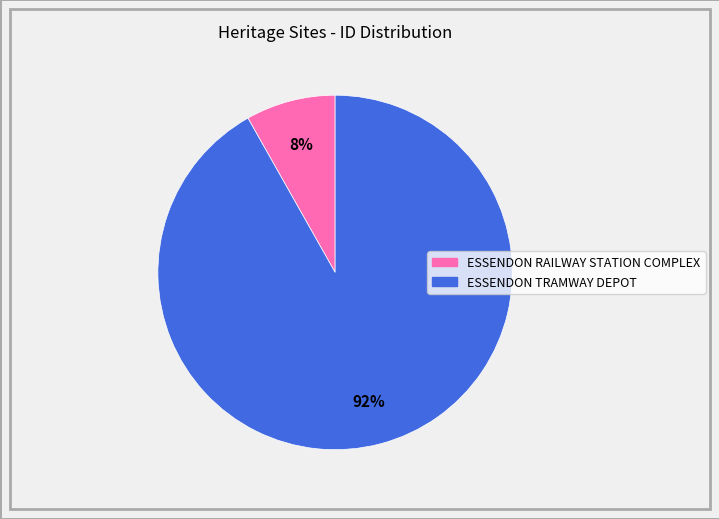

To the nearest percent, what is the difference between the largest and smallest slice percentages?

84%